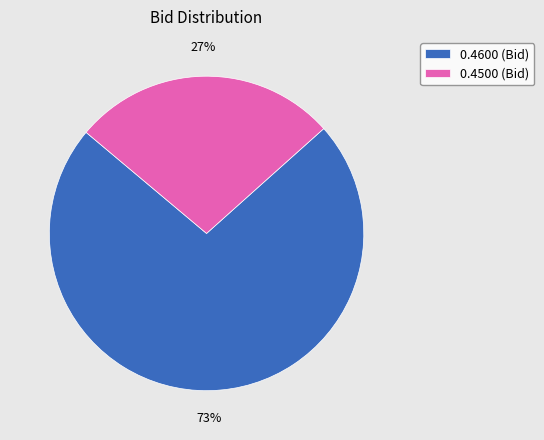

Does 0.4500 (Bid) account for over 50% of the chart?

No